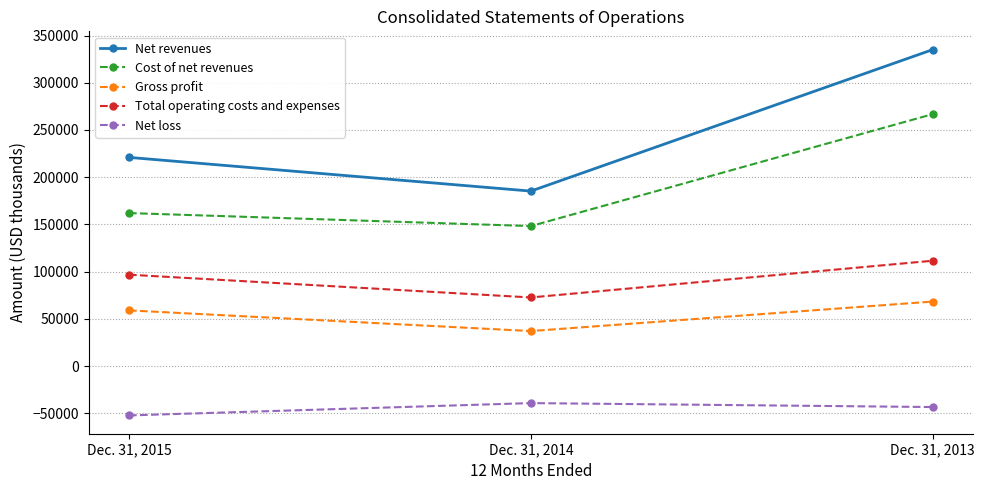

At which category is the sum across all series the highest?

Dec. 31, 2013